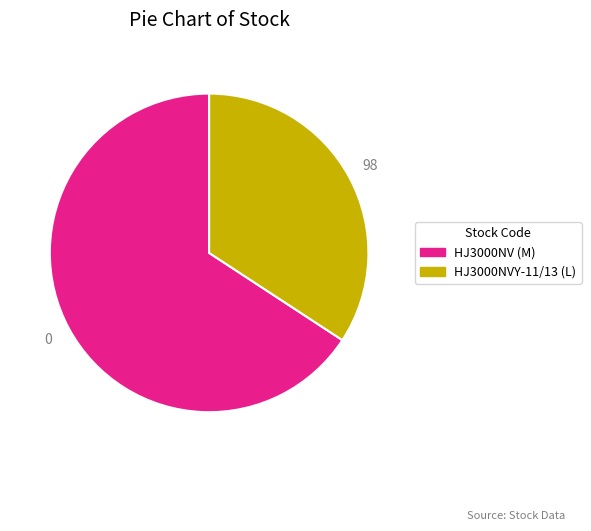

What is the smallest slice in the pie chart?

HJ3000NVY-11/13 (L)